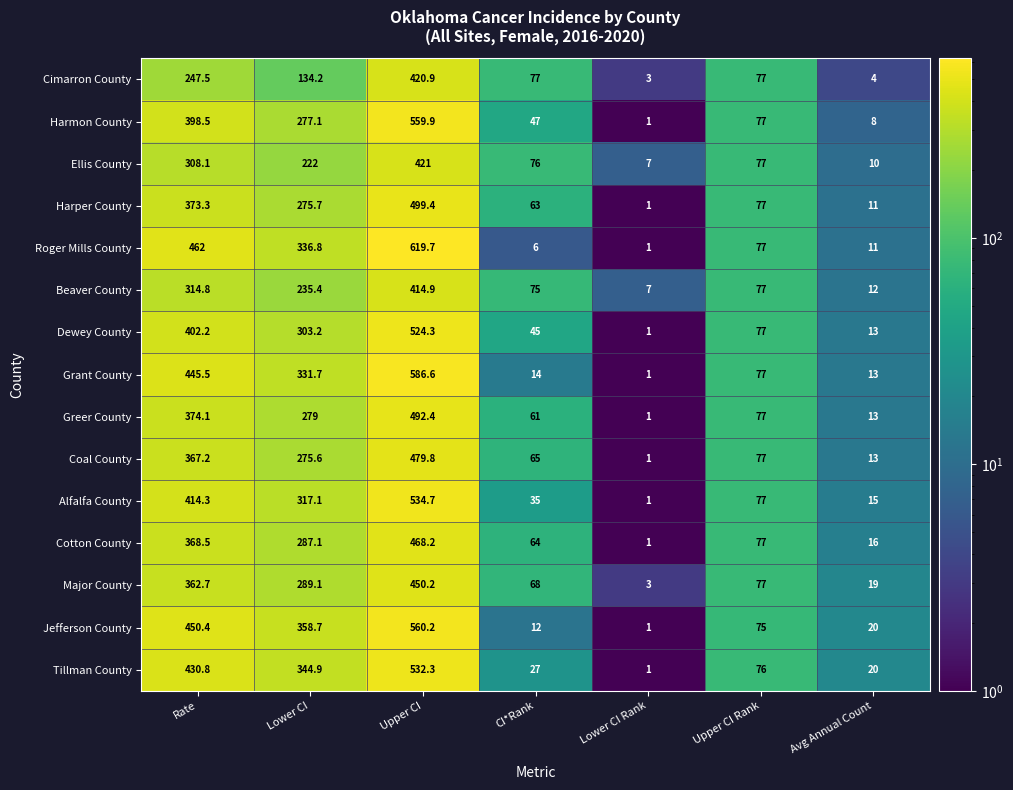

The Tillman County series shows 48.0 at Upper CI Rank. True or false?

False